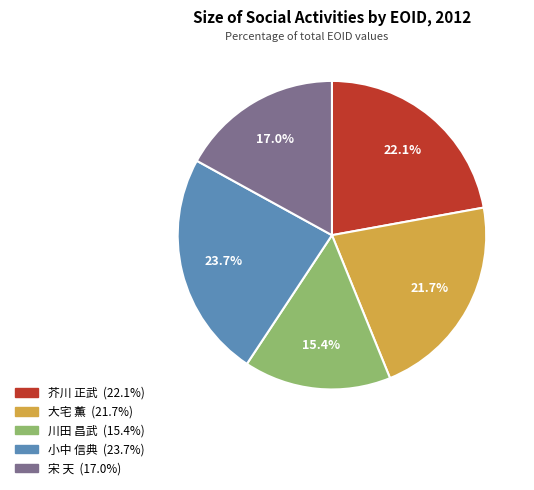

To the nearest percent, what is the average slice percentage?

20%